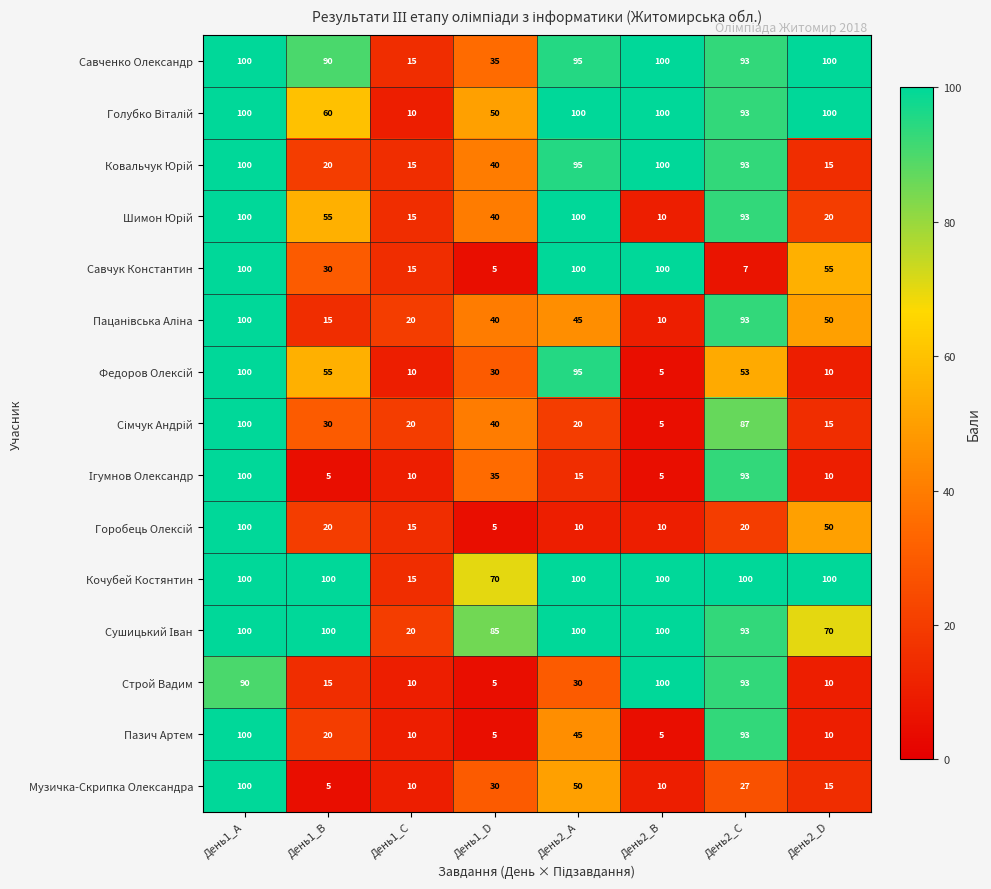

What is the total value across all series at День1_A?

1490